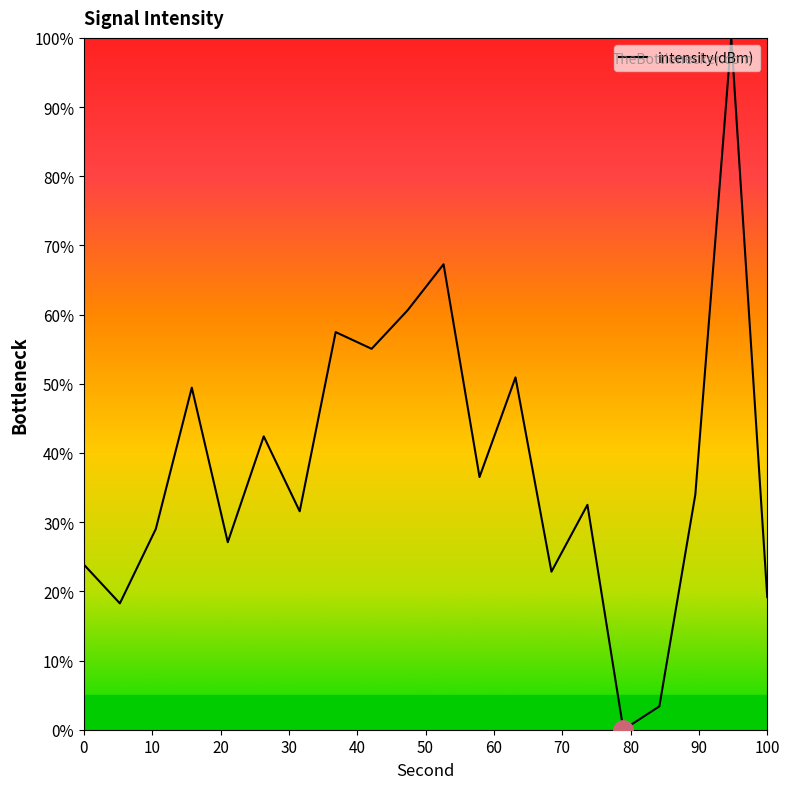

What is the greatest value displayed?

100.0